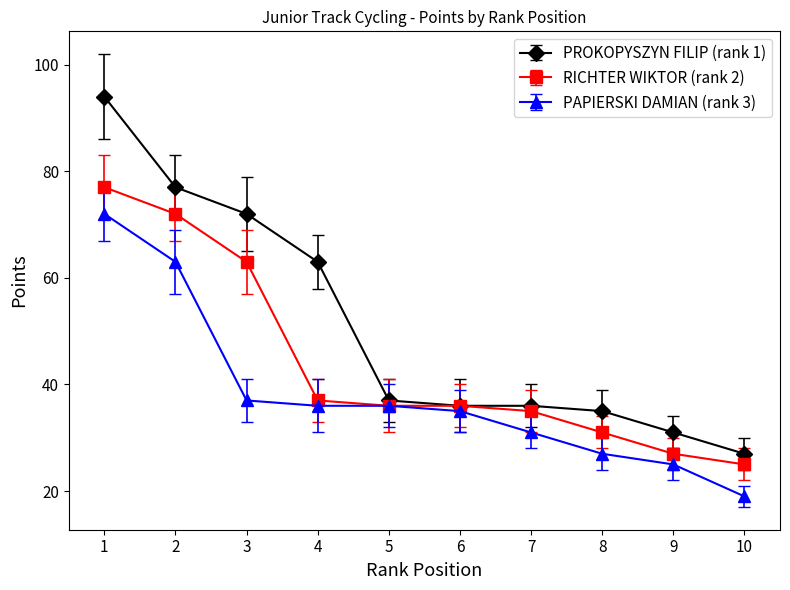

List the series in order of their overall mean, lowest first.

PAPIERSKI DAMIAN (rank 3), RICHTER WIKTOR (rank 2), PROKOPYSZYN FILIP (rank 1)